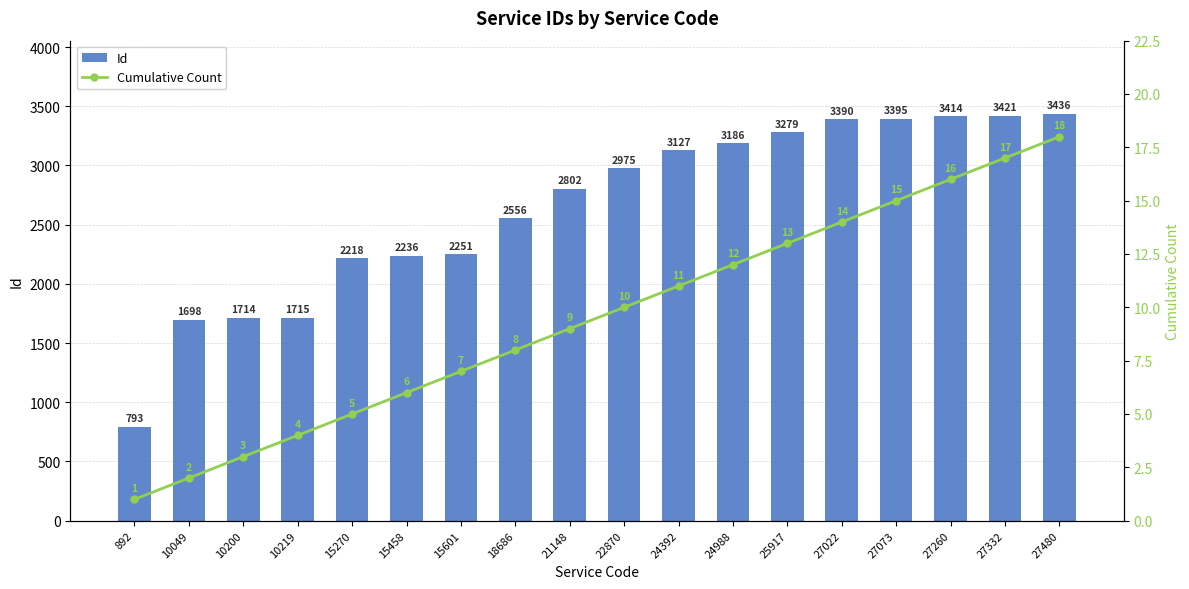

At which category is the sum across all series the highest?

27480